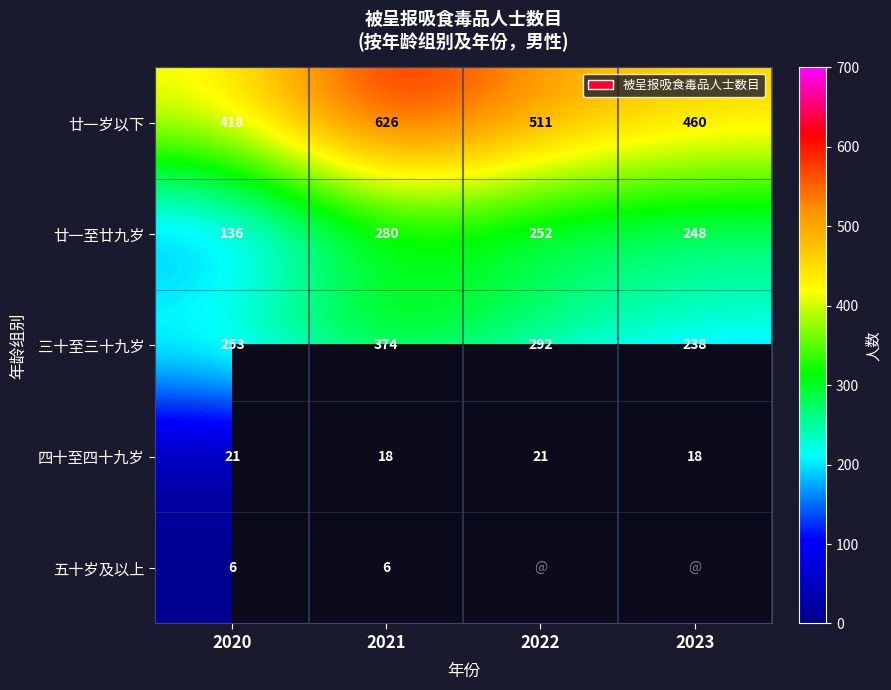

Rank the categories by 廿一岁以下 value from lowest to highest.

2020, 2023, 2022, 2021